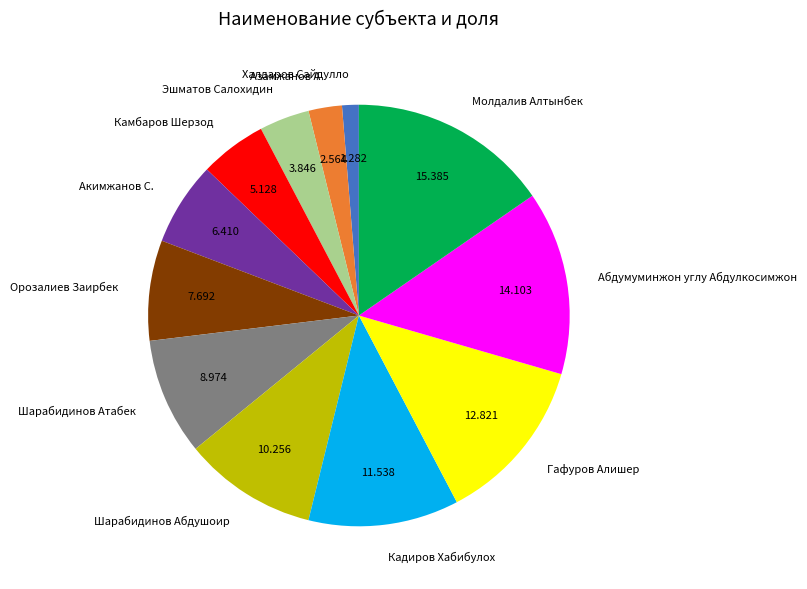

Which category has the smallest portion of the pie?

Халдаров Сайдулло